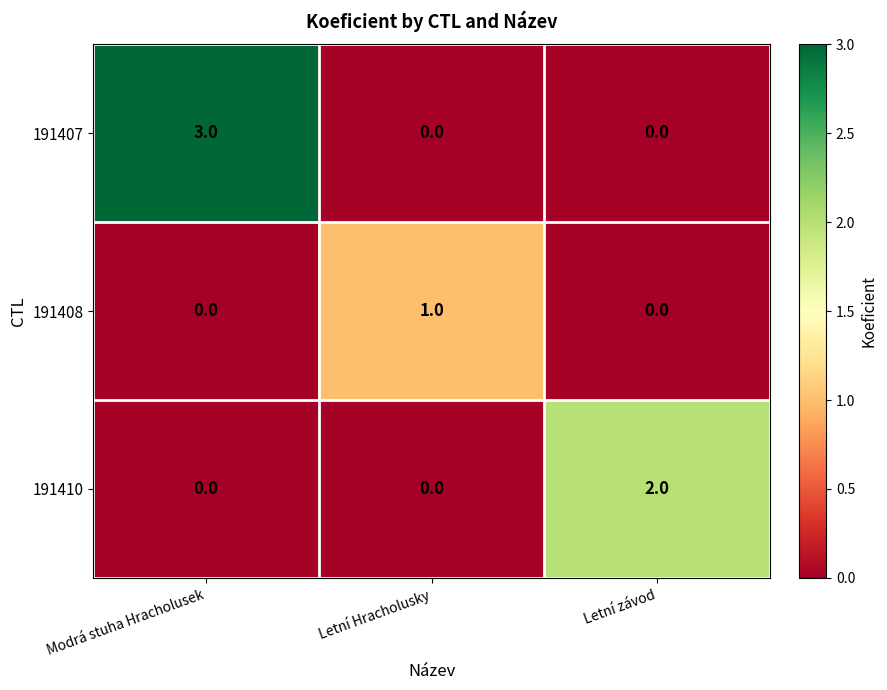

At which category does the chart reach its peak across all series?

Modrá stuha Hracholusek